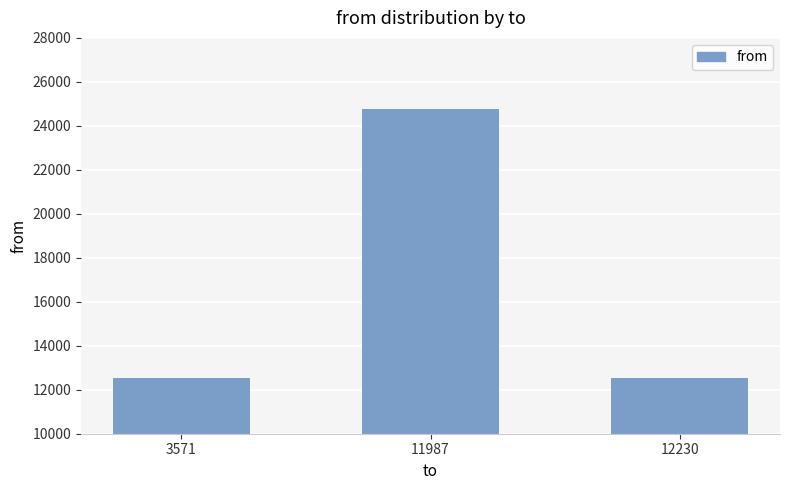

What is the change in value from 11987 to 12230?

-12230